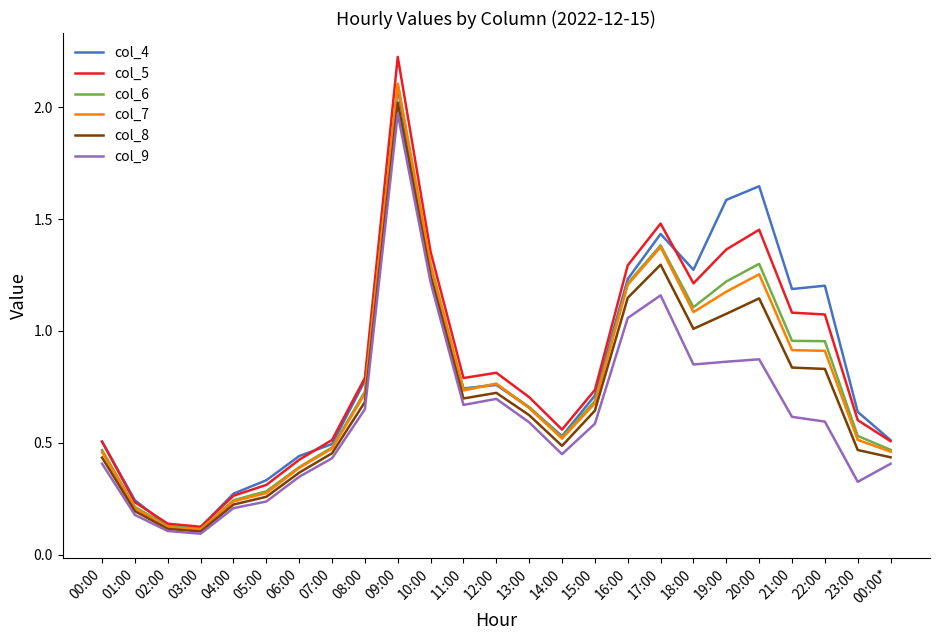

The value of col_7 at 10:00 is 0.4. True or false?

False